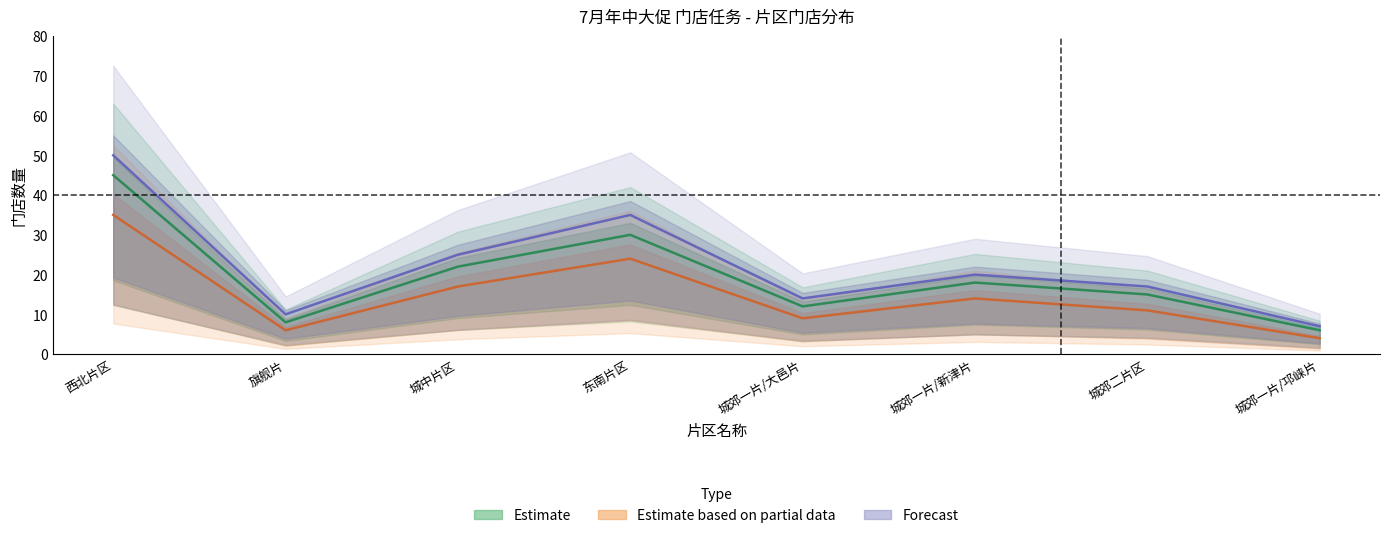

What is the difference between the maximum and minimum values in the Estimate based on partial data series?

31